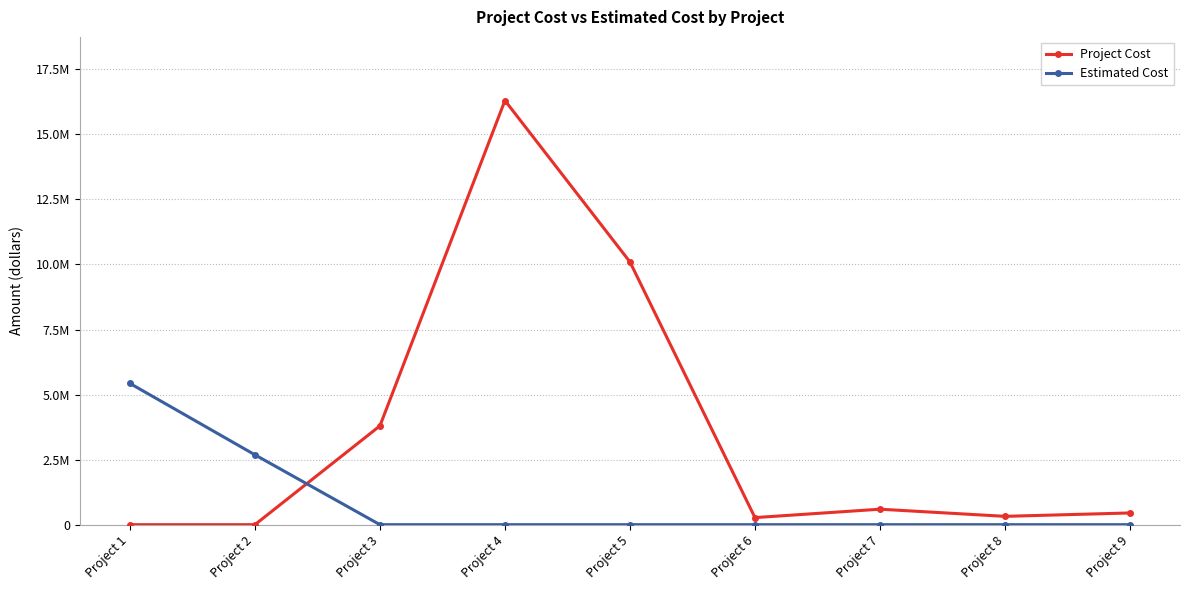

Does the chart have visible grid lines?

Yes